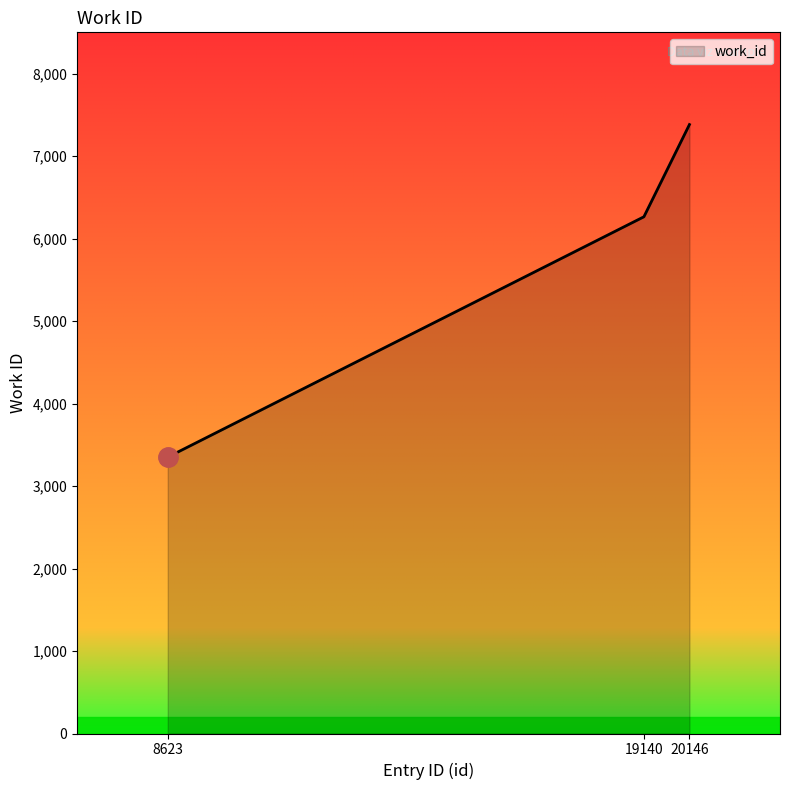

Reading right to left, transcribe all the data shown in this chart.

20146=7382	19140=6264	8623=3350